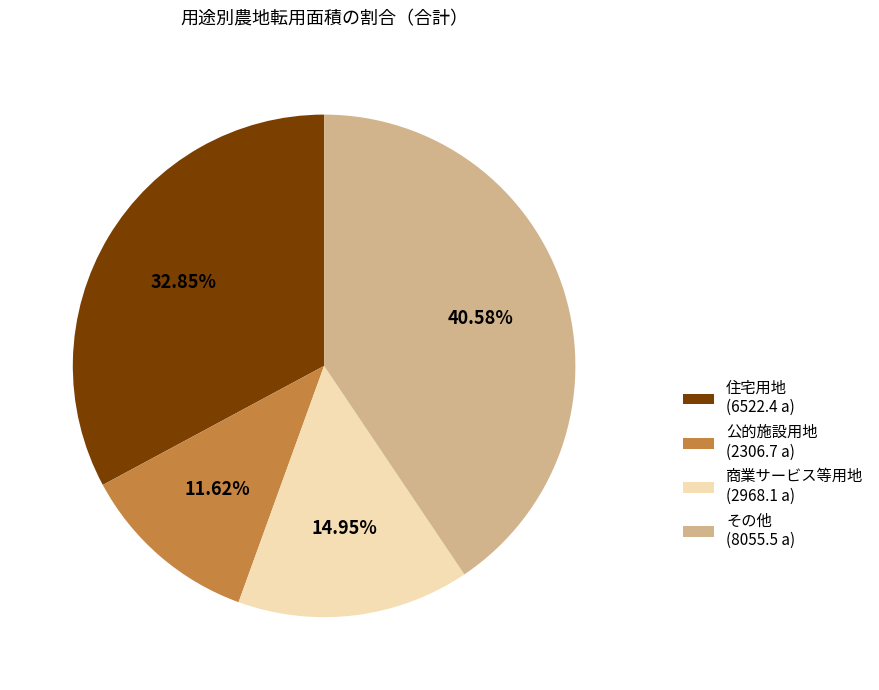

Do 商業サービス等用地 (2968.1 a) and 住宅用地 (6522.4 a) together represent more than half of the pie?

No